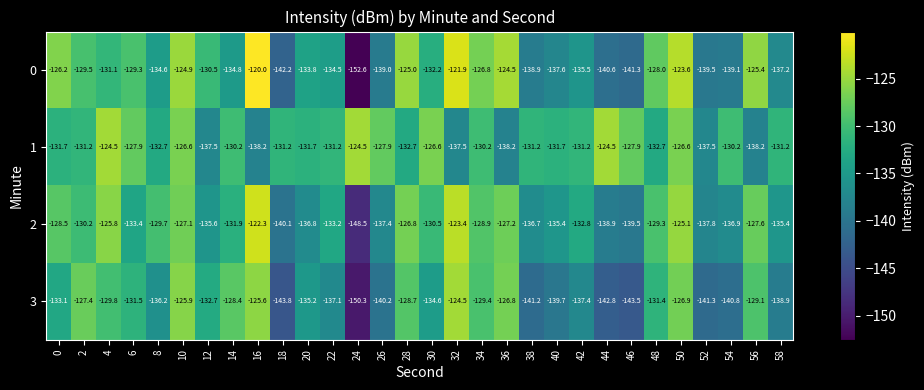

Which series has the largest range (max minus min)?

0